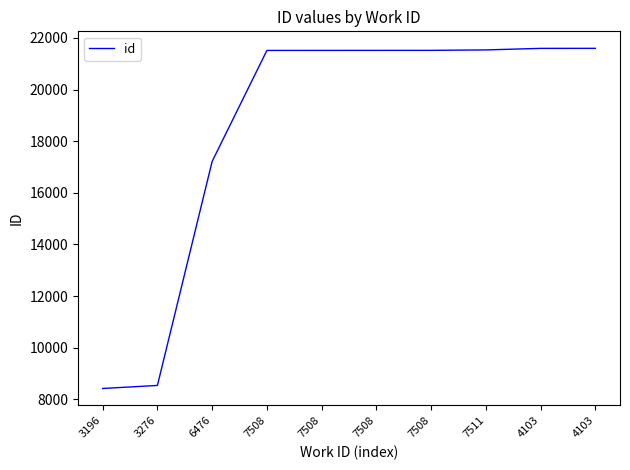

True or false: the data shows 32803 at 7508.

False